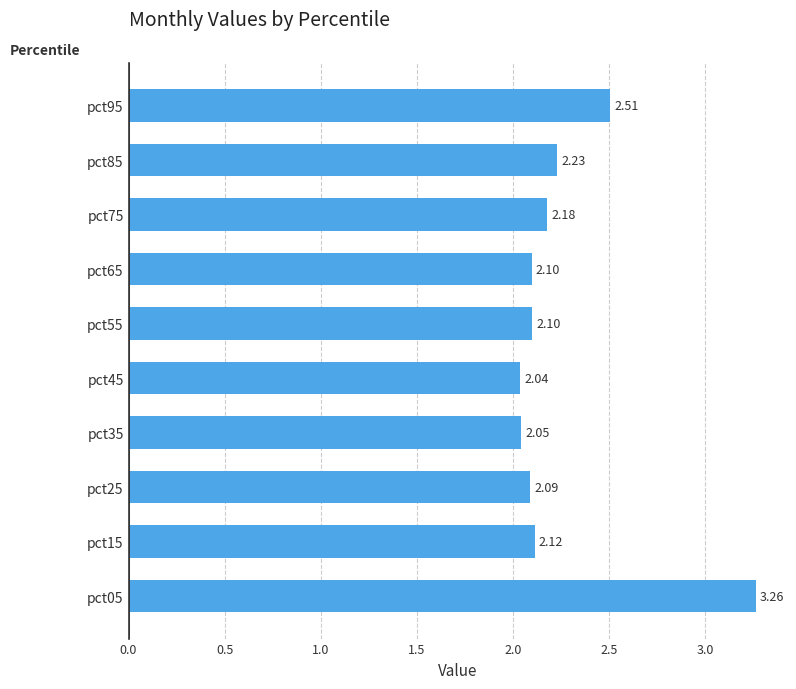

Approximately how many times larger is the value at pct75 compared to pct15?

1.0